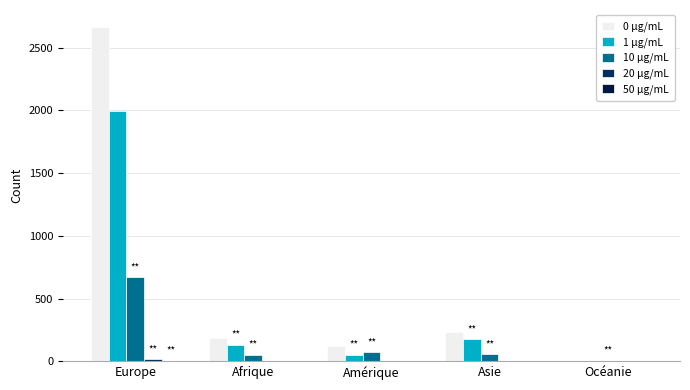

The value of 1 µg/mL at Afrique is 133. True or false?

True